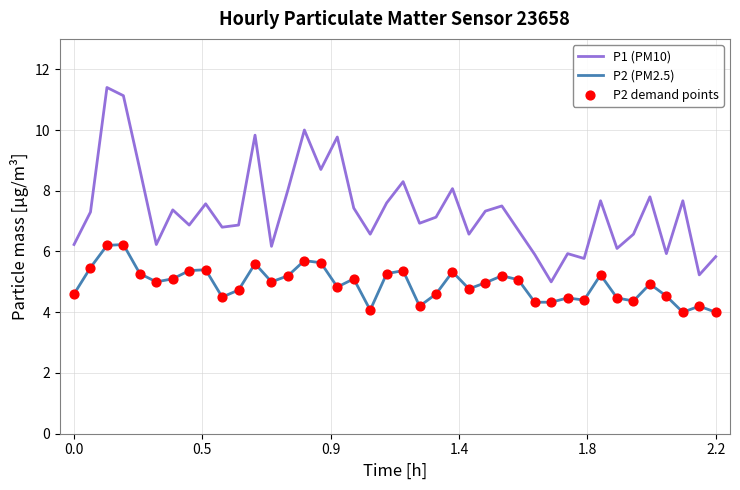

Which series has the largest total across all categories?

P1 (PM10)